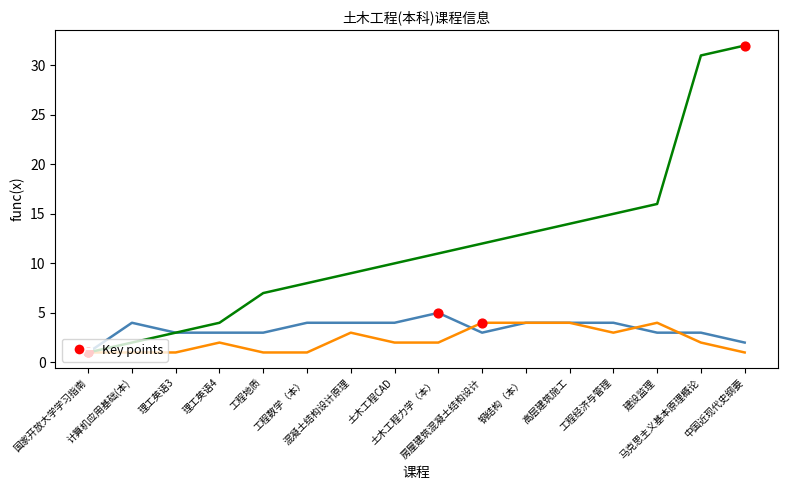

What is the total value across all series at 理工英语3?

7